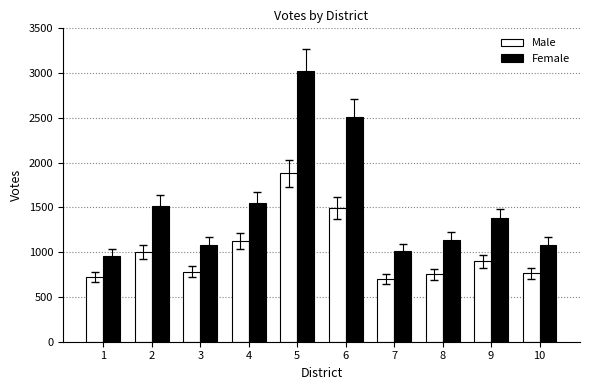

What is the sum of the Female values at 8 and 6?

3641